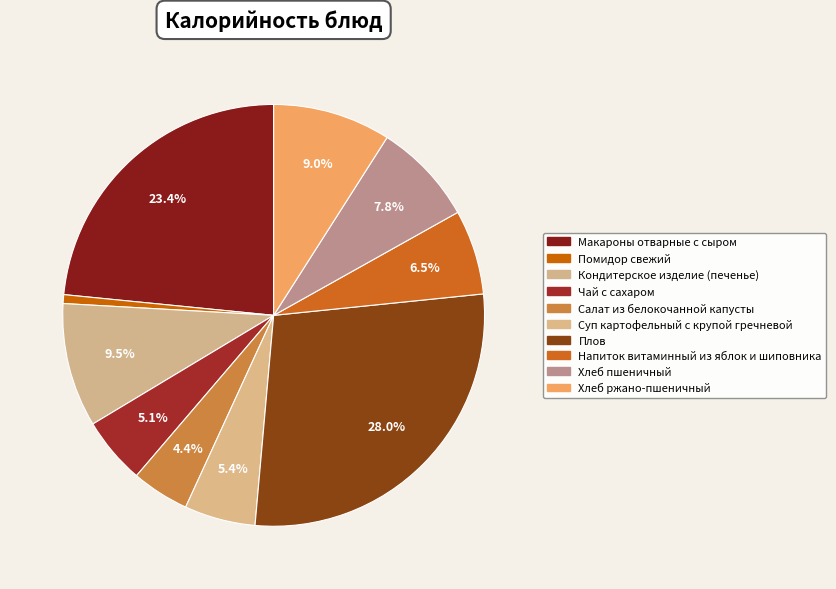

The Помидор свежий slice represents 1% of the pie. True or false?

True